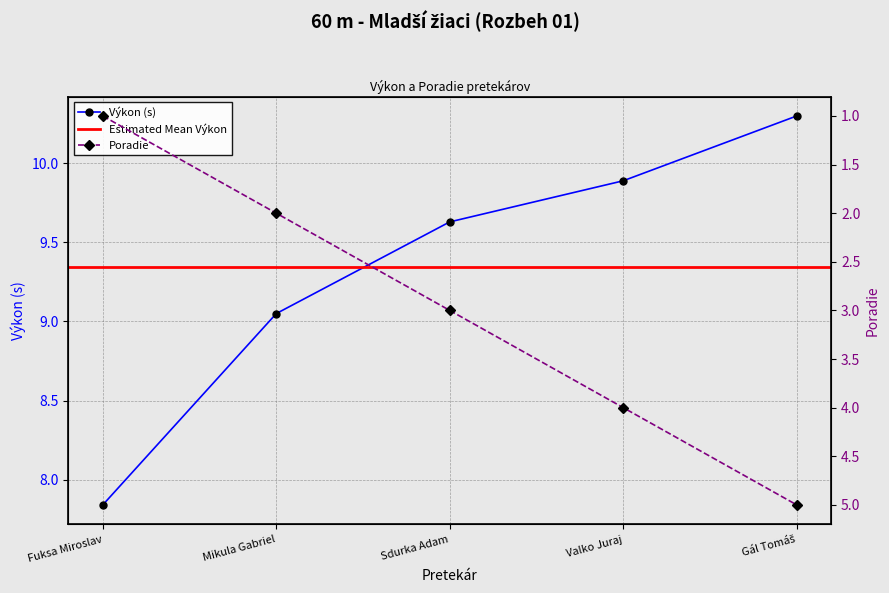

True or false: Výkon and Poradie cross at least once.

False